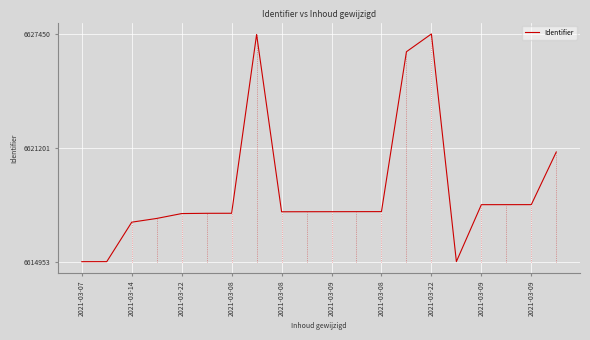

What is the difference between the maximum and minimum values?

12497